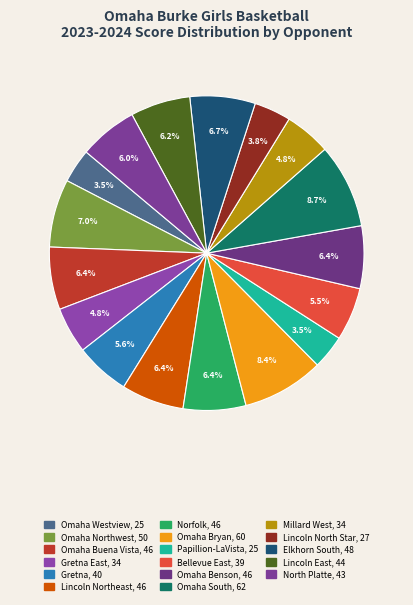

Which category has the biggest portion of the pie?

Omaha South